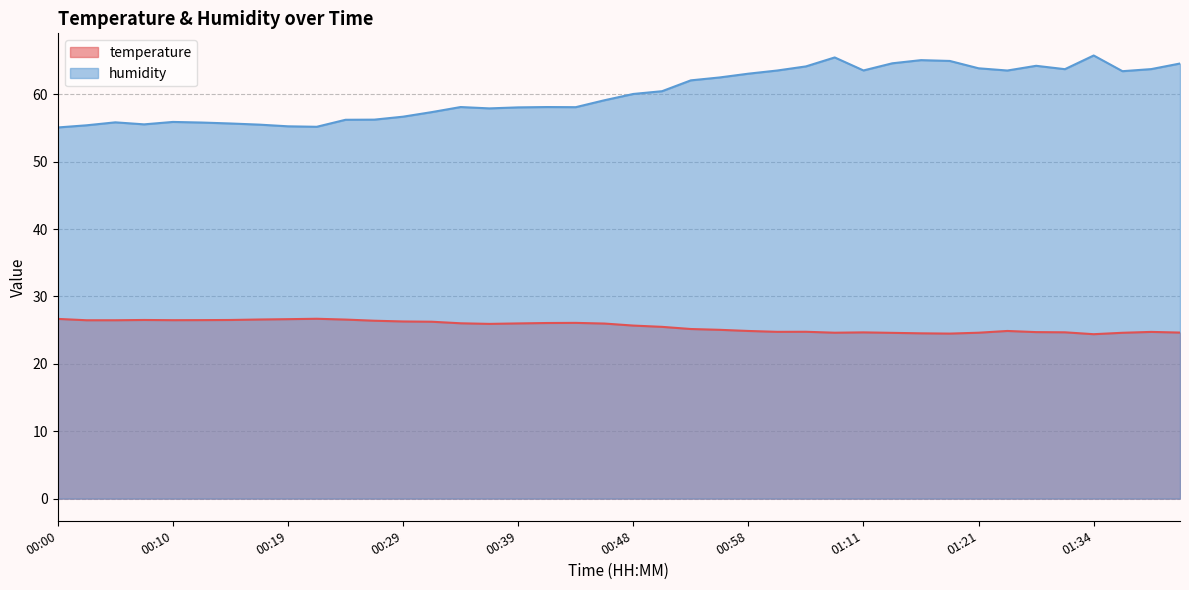

How many interior local peaks does the temperature series have?

7